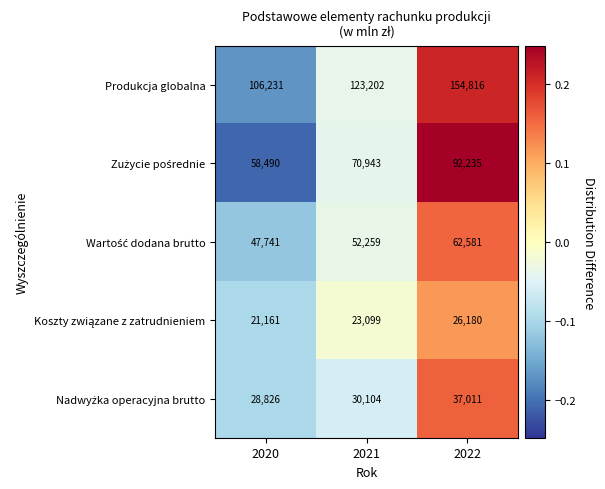

Between 2021 and 2022, which series saw the biggest shift?

Produkcja globalna